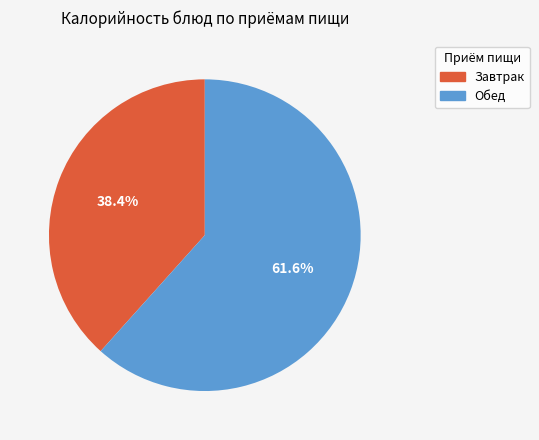

Count the number of slices in the pie.

2